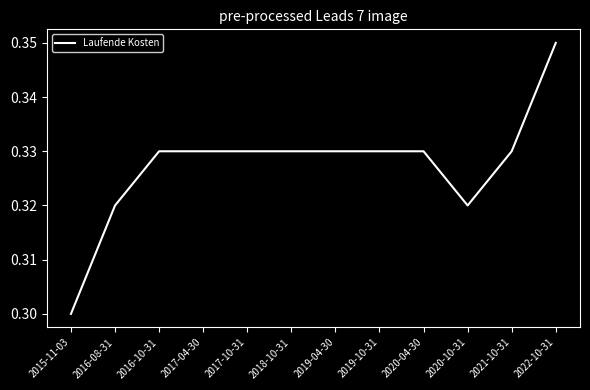

What is the sum of all values?

3.9